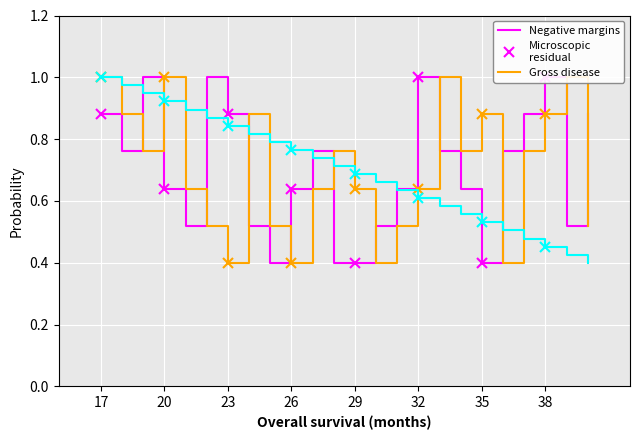

How many times do for and report cross each other?

11